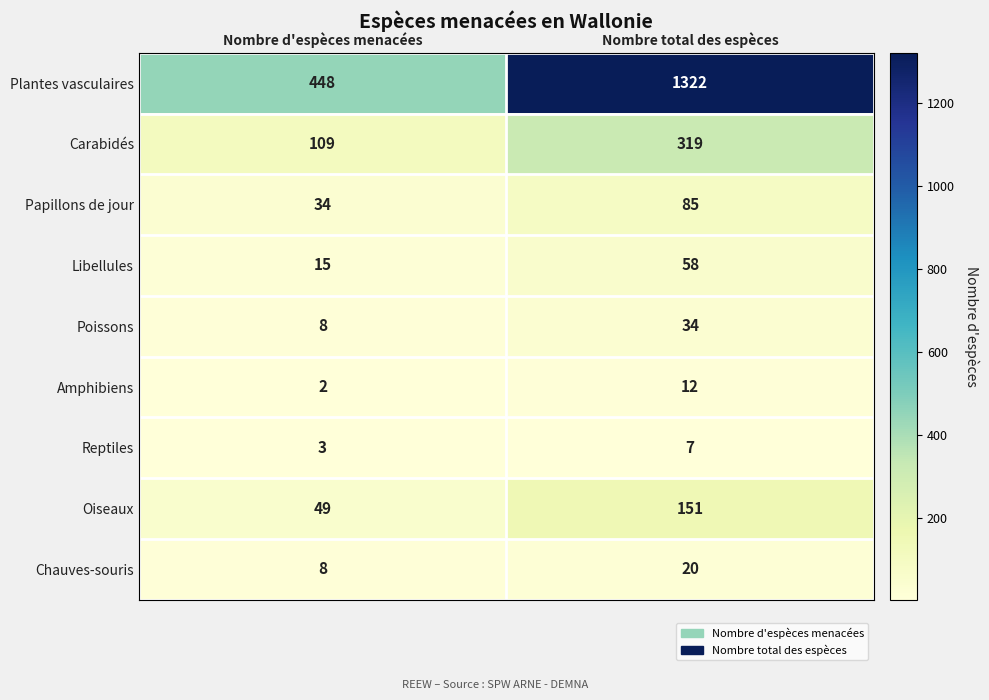

Reading left to right, list all the values displayed in this chart.

Plantes vasculaires: 448	1322
Carabidés: 109	319
Papillons de jour: 34	85
Libellules: 15	58
Poissons: 8	34
Amphibiens: 2	12
Reptiles: 3	7
Oiseaux: 49	151
Chauves-souris: 8	20